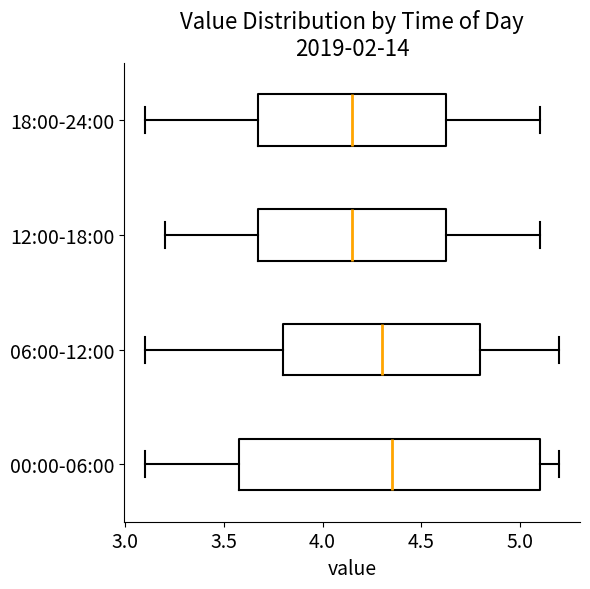

Reading bottom to top, transcribe this box plot: for each box, give where its median line is, the range the box spans, and where its two whiskers end, as read against the x-axis. The values are not printed on the chart, so give them approximately, as read against the axis.

00:00-06:00: median 4.35, box 3.60 to 5.10, whiskers 3.10 to 5.20
06:00-12:00: median 4.30, box 3.80 to 4.80, whiskers 3.10 to 5.20
12:00-18:00: median 4.15, box 3.70 to 4.65, whiskers 3.20 to 5.10
18:00-24:00: median 4.15, box 3.70 to 4.65, whiskers 3.10 to 5.10